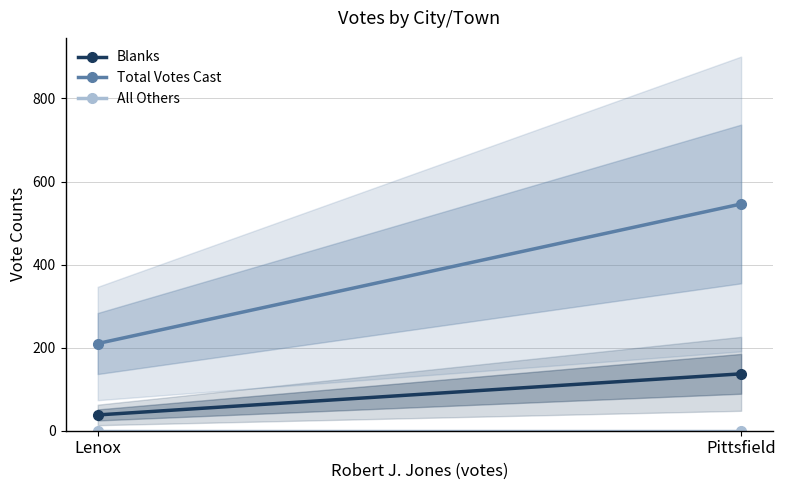

What is the lowest value of the Blanks series?

38